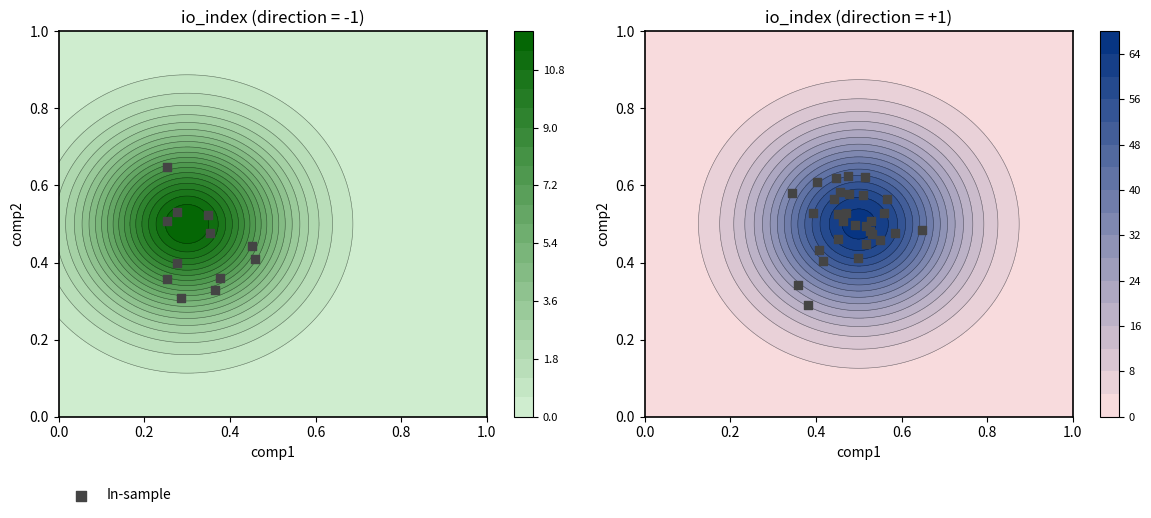

What is the sum of all values?

15.2